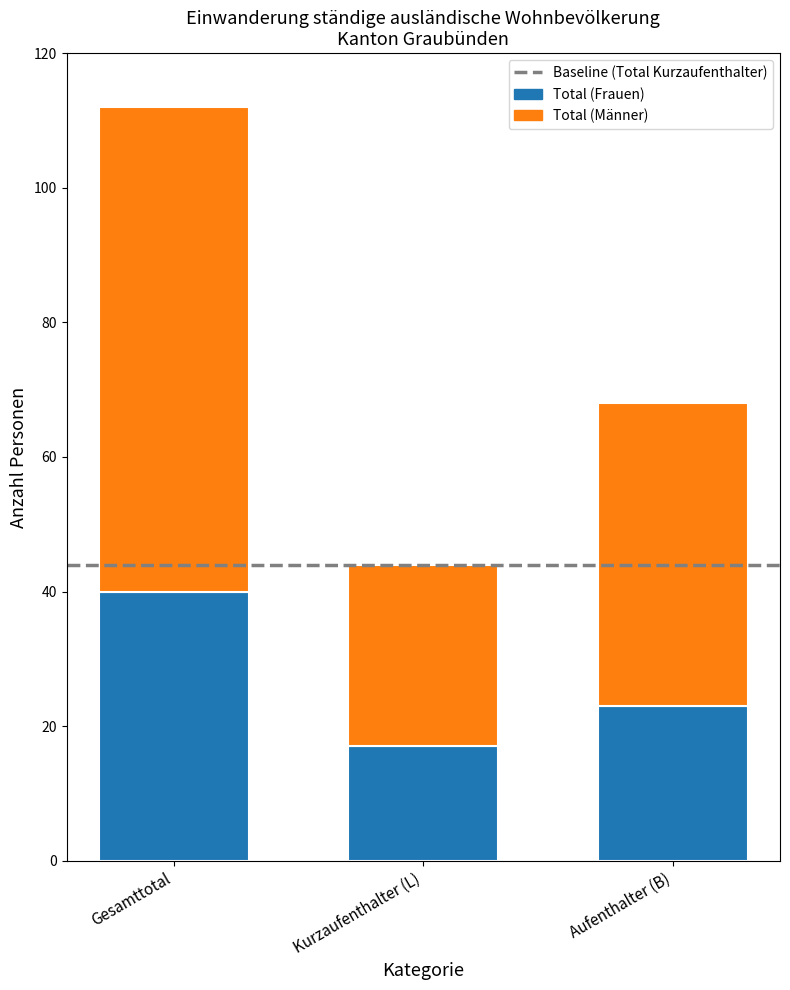

Reading left to right, transcribe the values for Total (Frauen).

Gesamttotal=40	Kurzaufenthalter (L)=17	Aufenthalter (B)=23